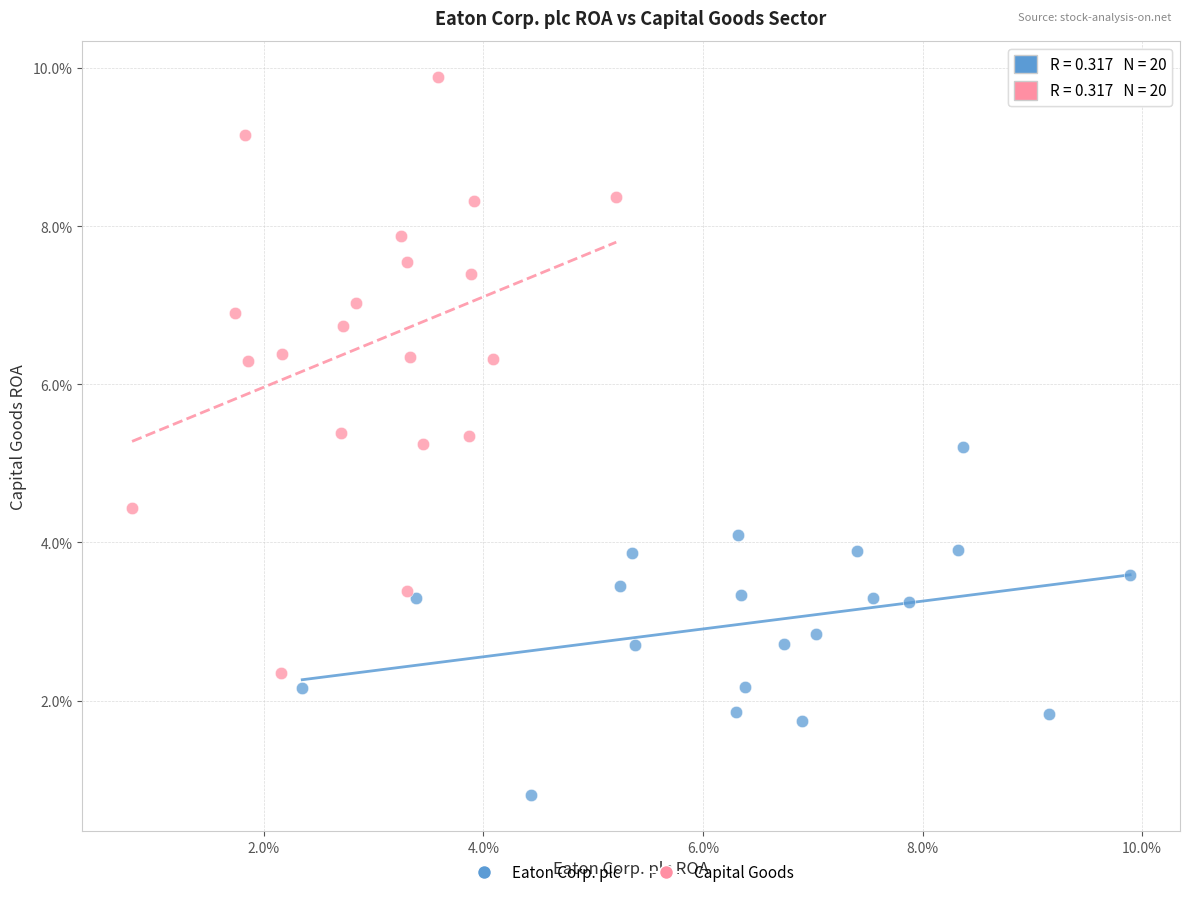

What are all the series names shown in the legend?

Eaton Corp. plc, Capital Goods